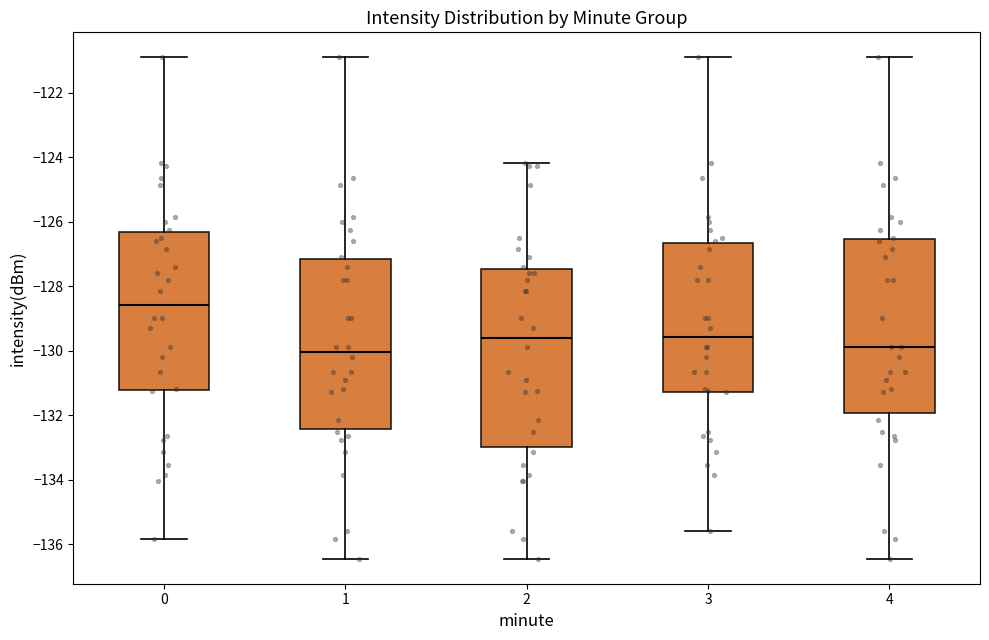

Reading left to right, read every box against the y-axis: the position of its median line, the range the box covers, and the ends of its whiskers. The values are not printed on the chart, so give them approximately, as read against the axis.

0: median -128.6, box -131.2 to -126.4, whiskers -135.8 to -121.0
1: median -130.0, box -132.4 to -127.2, whiskers -136.4 to -121.0
2: median -129.6, box -133.0 to -127.4, whiskers -136.4 to -124.2
3: median -129.6, box -131.2 to -126.6, whiskers -135.6 to -121.0
4: median -129.8, box -132.0 to -126.6, whiskers -136.4 to -121.0